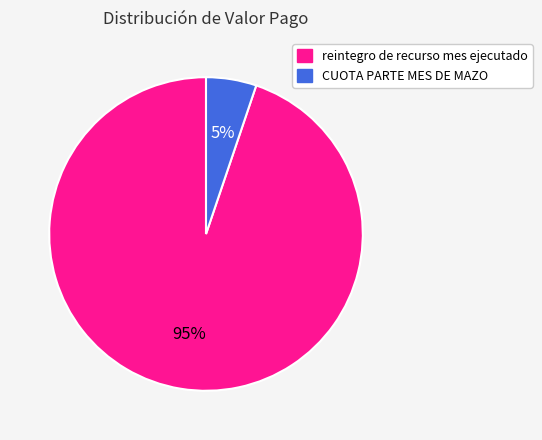

Count the number of slices in the pie.

2